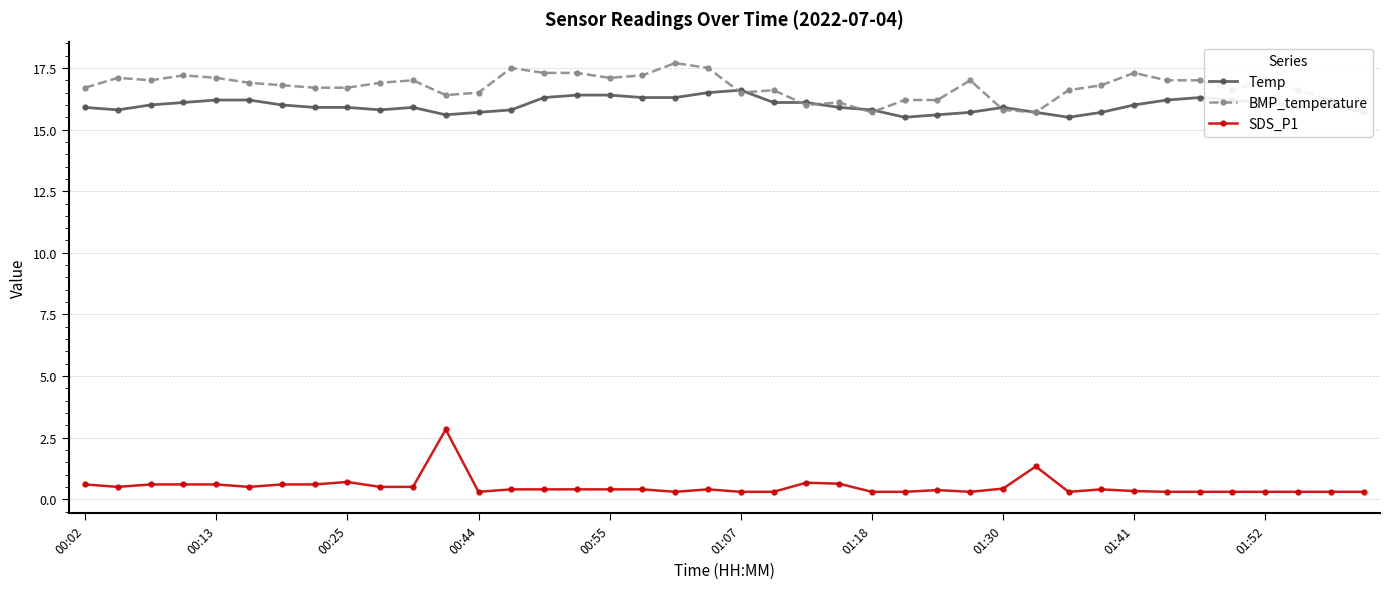

What is the maximum value for Temp?

16.6